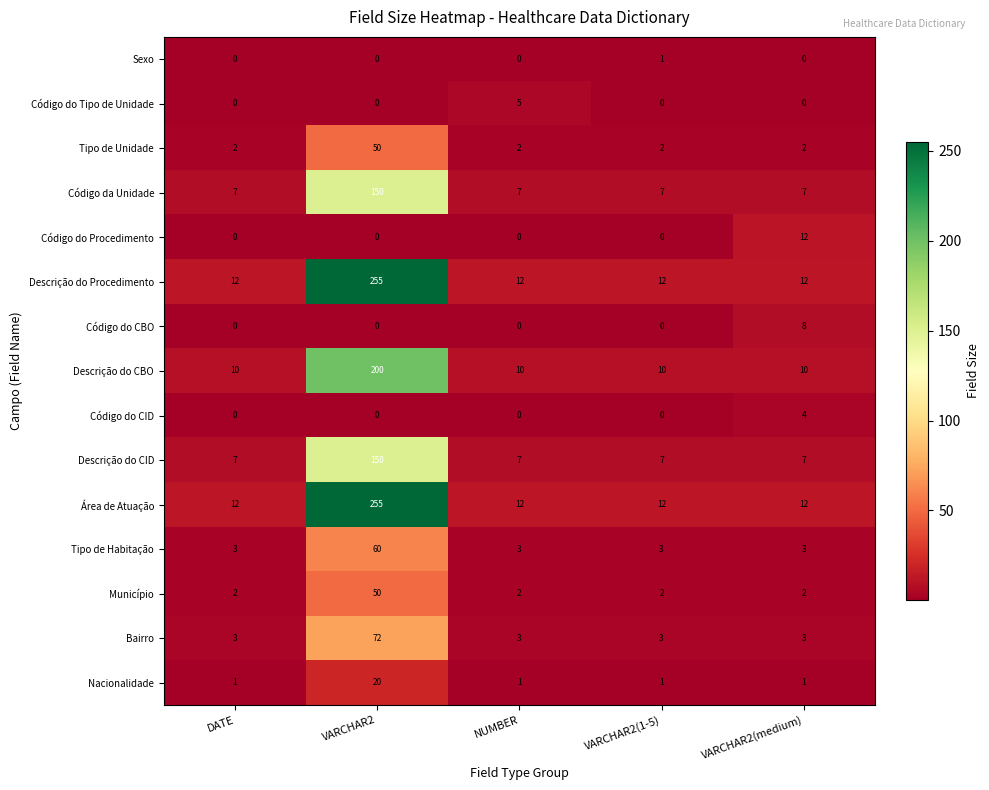

What value does the Descrição do Procedimento series have at DATE?

12